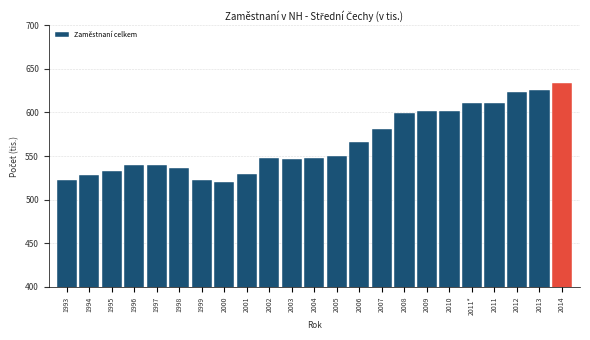

At which label is the value closest to 577?

2007